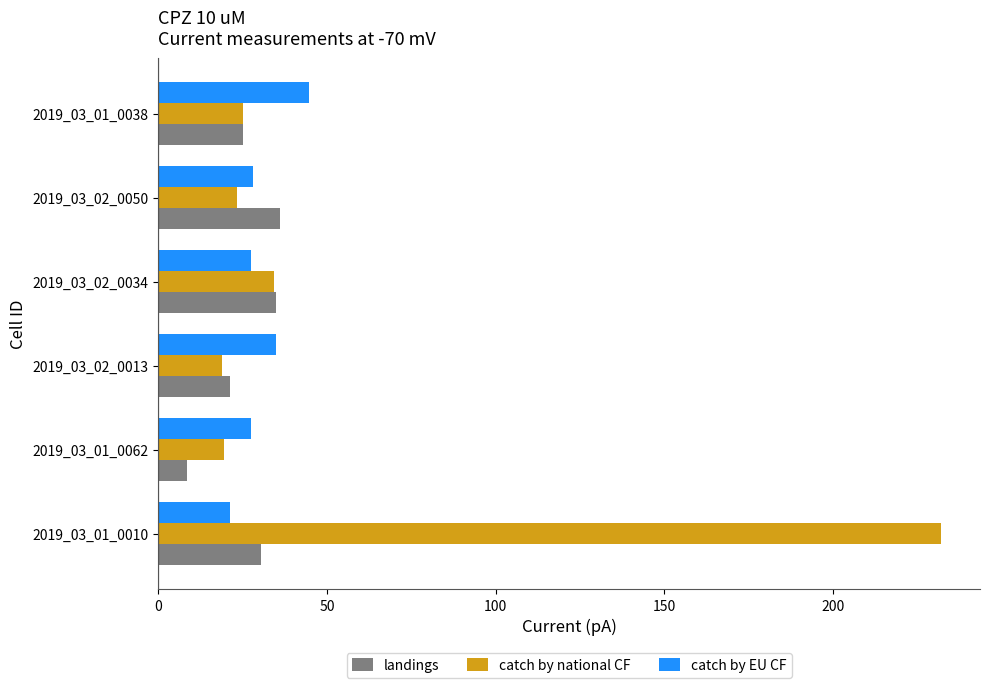

At which label does landings reach its minimum?

2019_03_01_0062